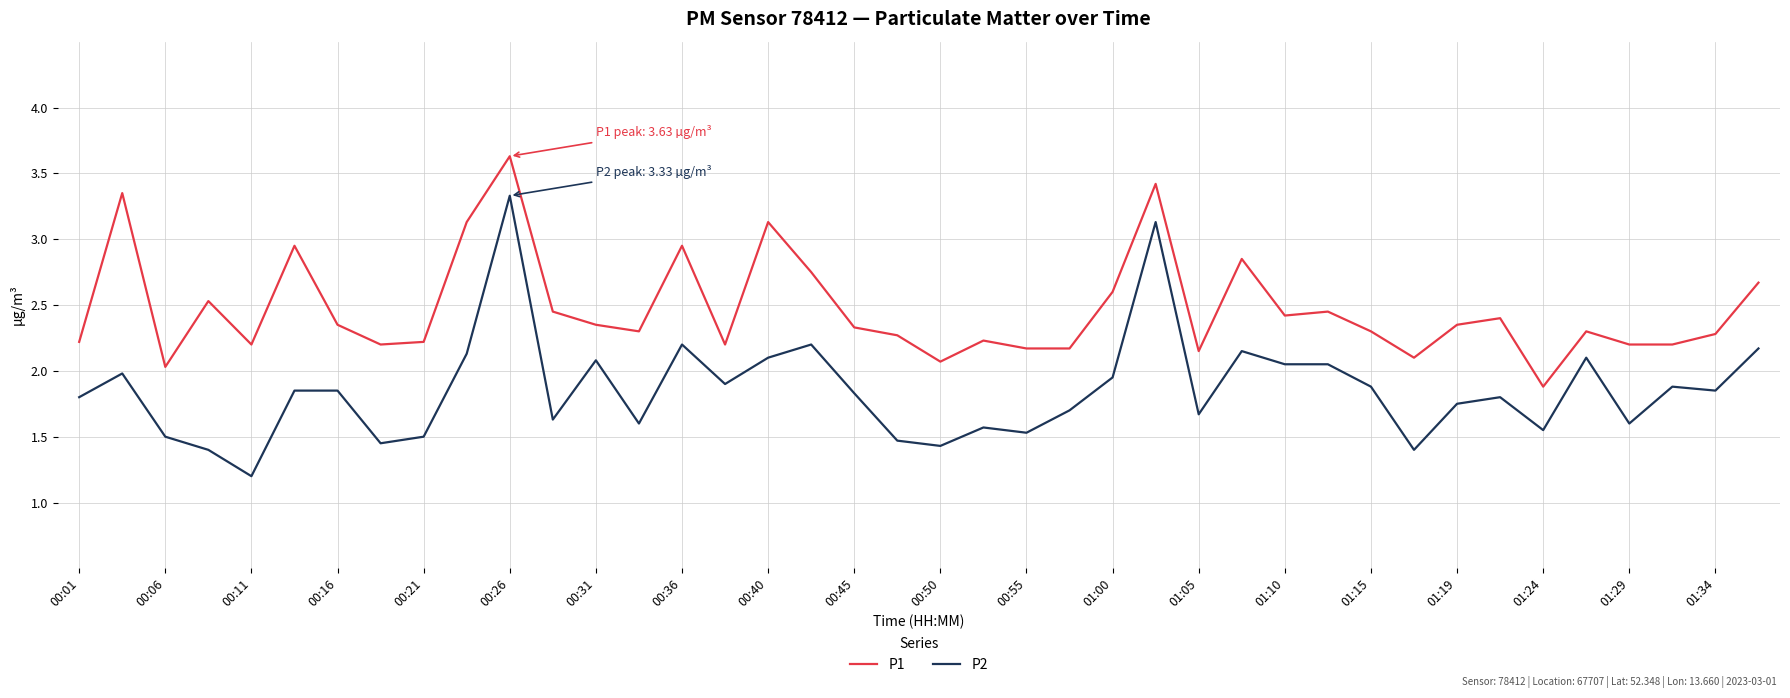

Which series has the widest spread of values?

P2